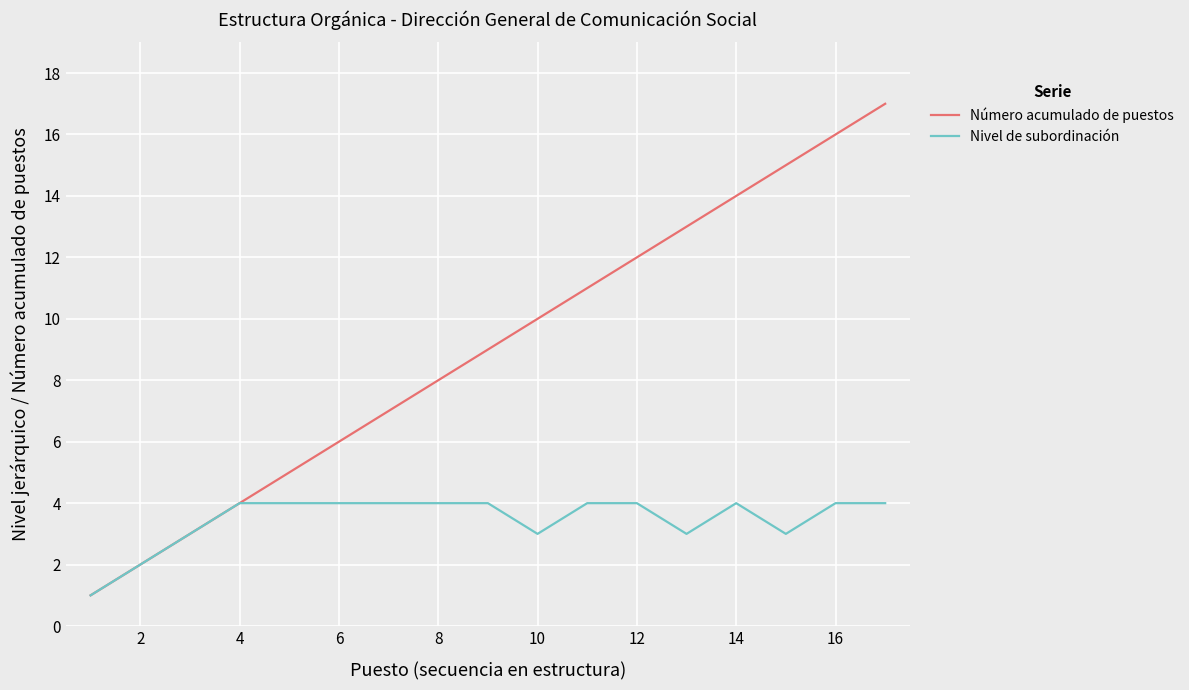

Count the number of categories in the chart.

17